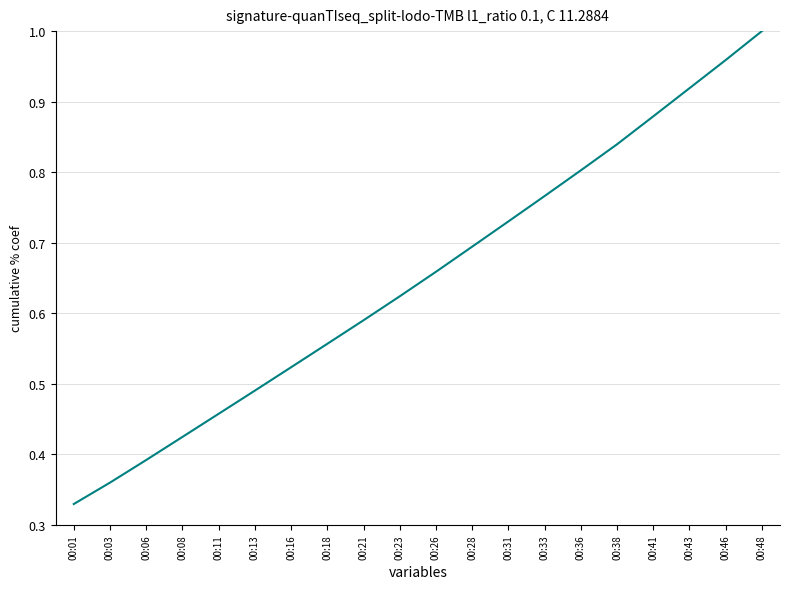

Does the chart display data point markers on the line(s)?

No